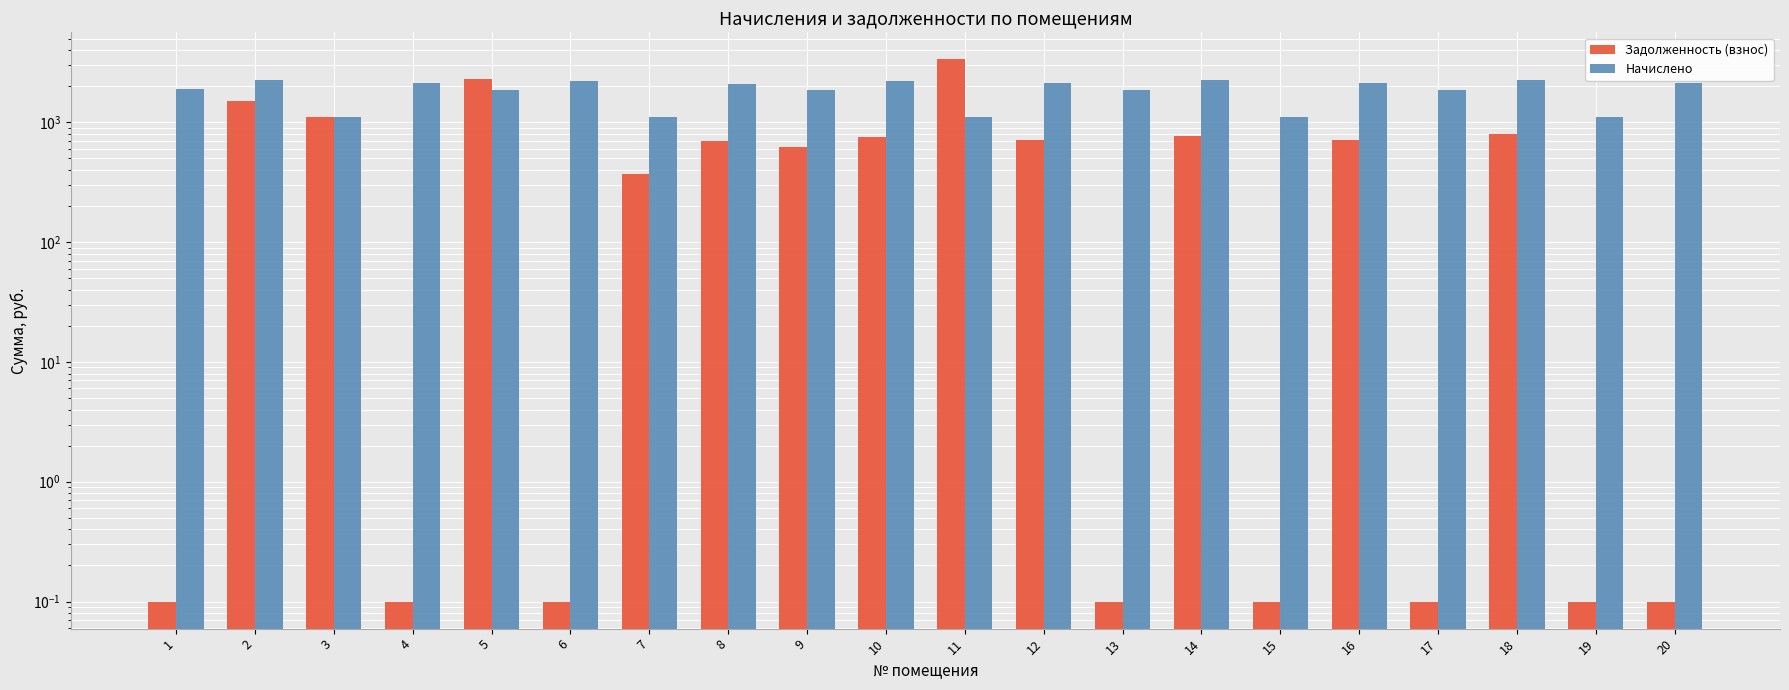

True or false: Начислено has a value of 1891.4 at 1.

True